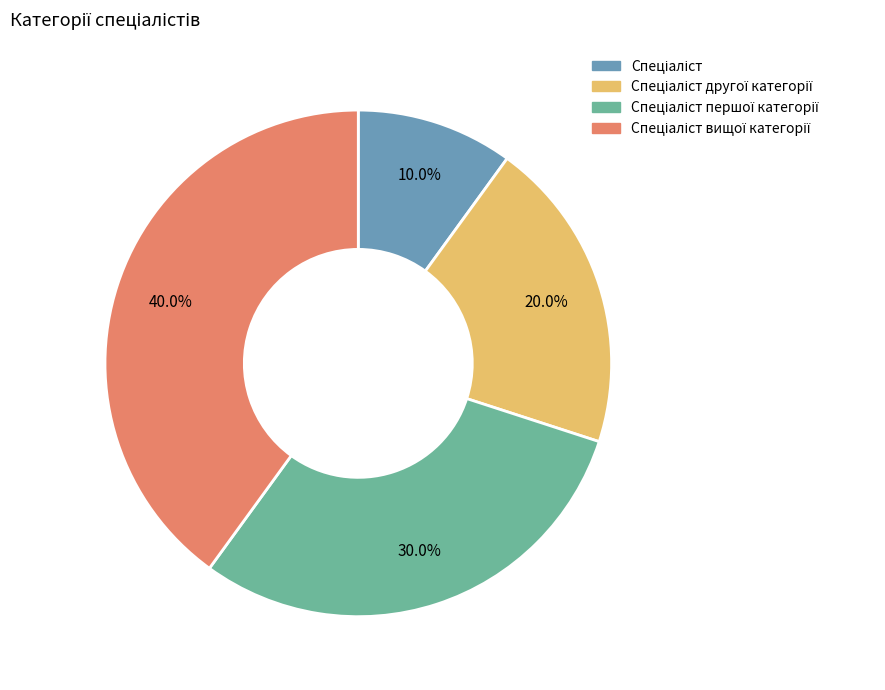

Is there any slice that represents more than half of the pie?

No